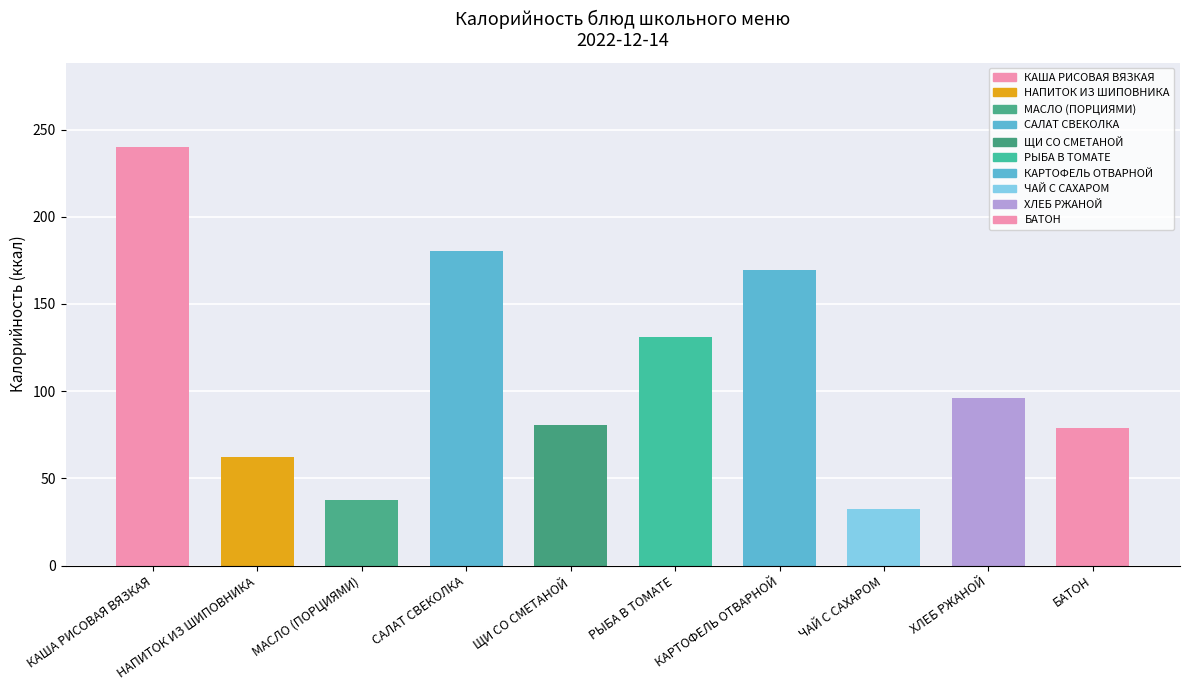

What is the value of the 10th bar from the left?

78.7